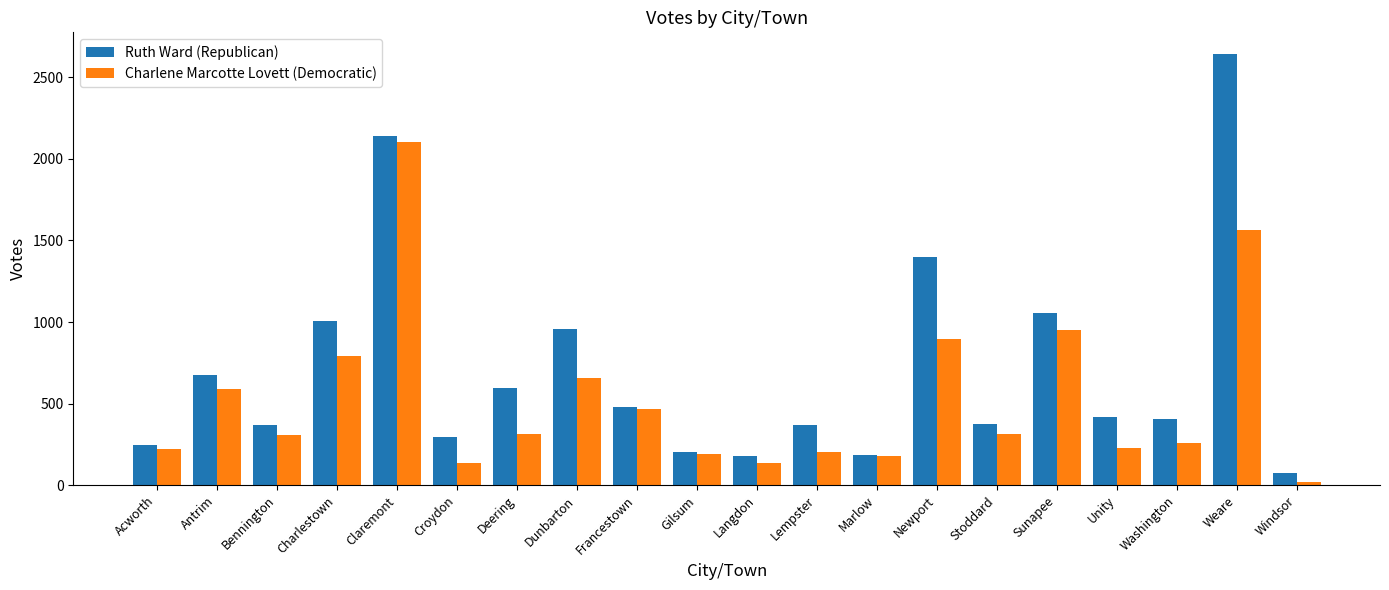

What is the average value of the Charlene Marcotte Lovett (Democratic) series?

526